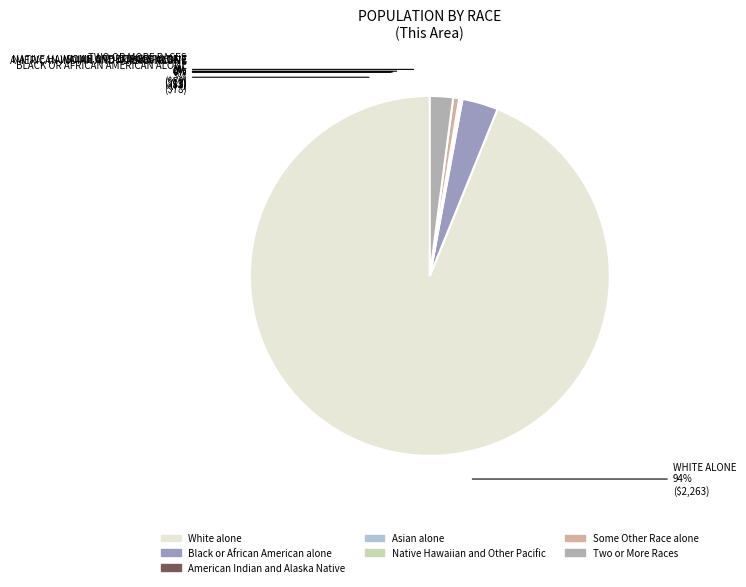

To the nearest percent, what is the combined percentage of American Indian and Alaska Native and Black or African American alone?

3%